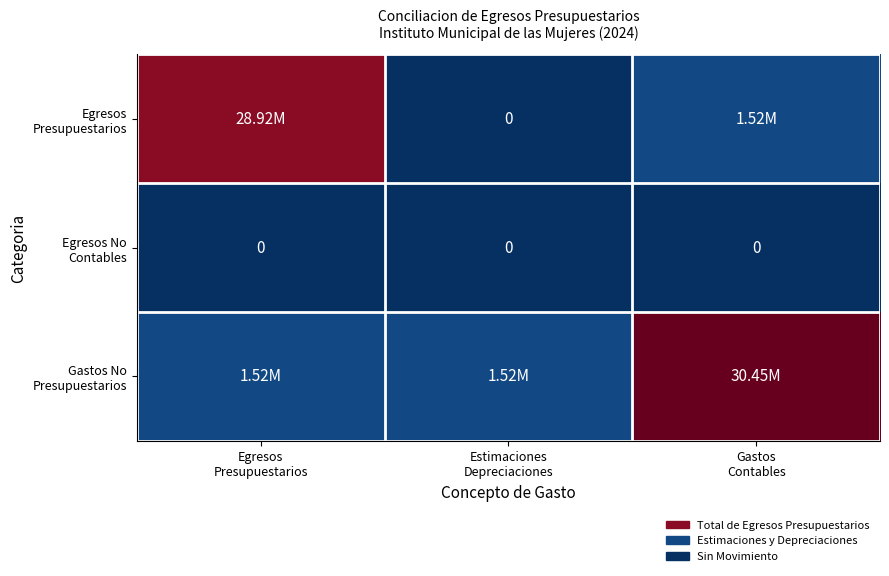

The Gastos No Presupuestarios series shows 663845.6 at Estimaciones Depreciaciones. True or false?

False